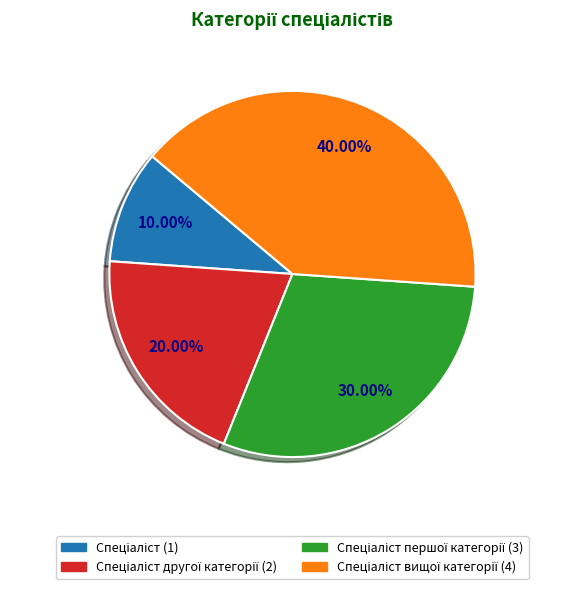

Is there a majority slice in this chart?

No